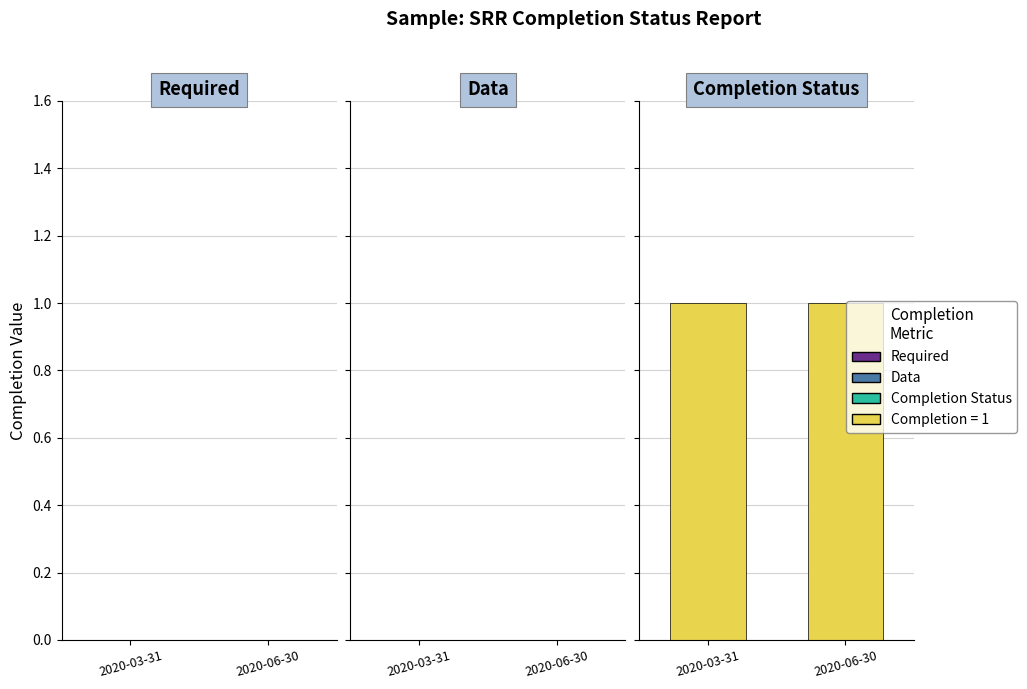

What is the difference between the highest and lowest values at 2020-03-31?

1